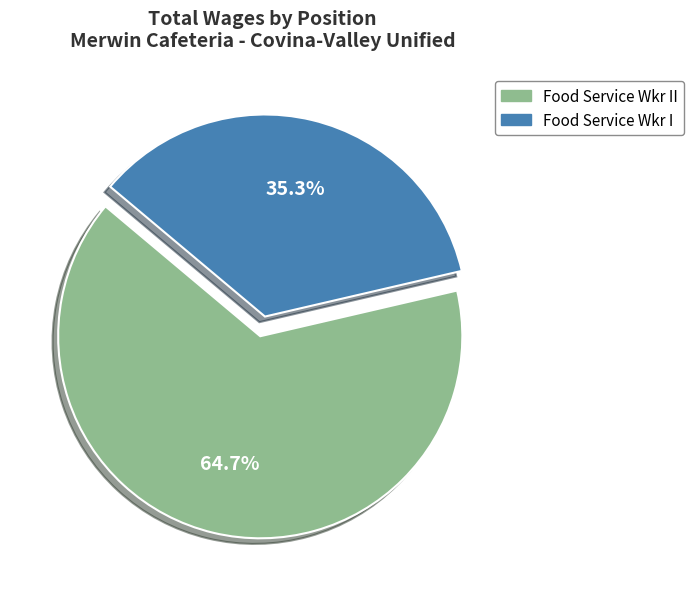

Is there a majority slice in this chart?

Yes